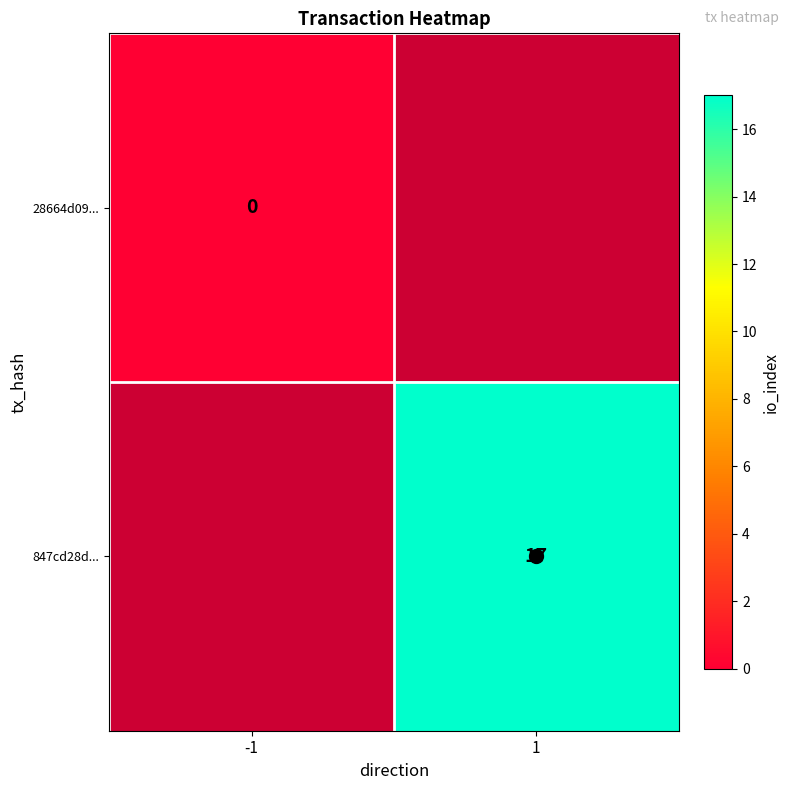

Which series has the widest spread of values?

28664d09...